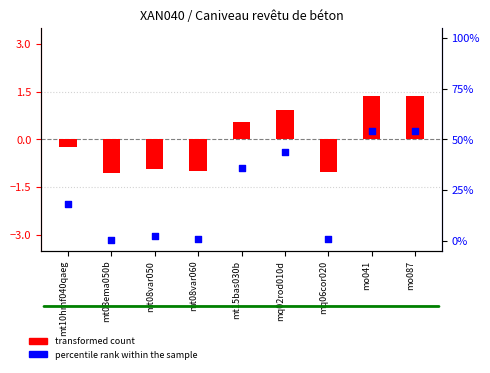

Which series has the largest total across all categories?

percentile rank within the sample